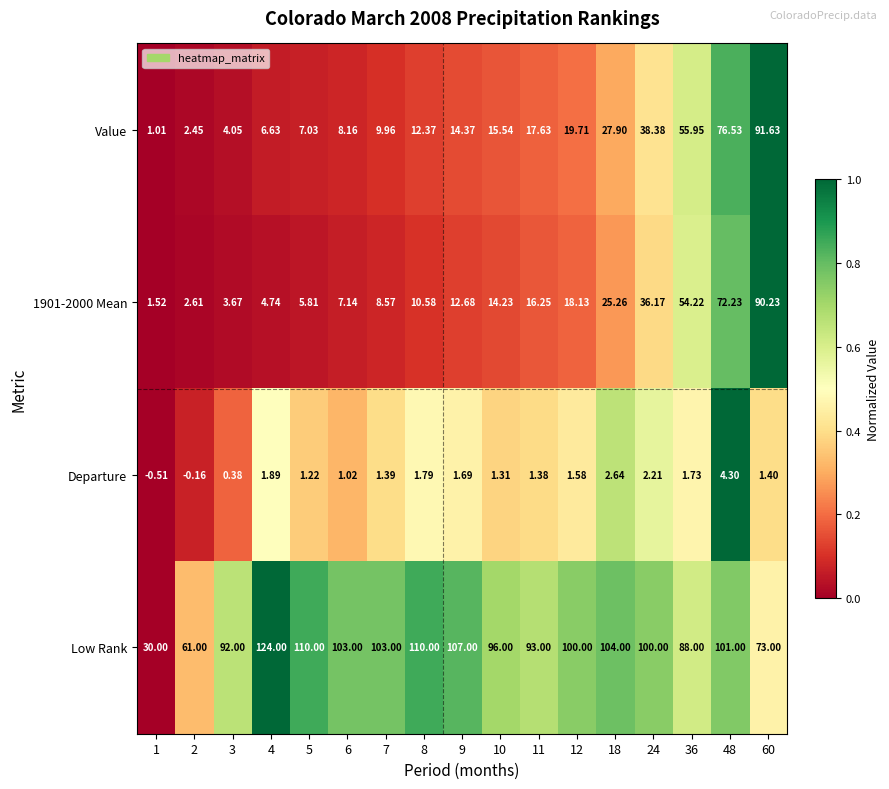

Between 1 and 12, which series saw the biggest shift?

Low Rank